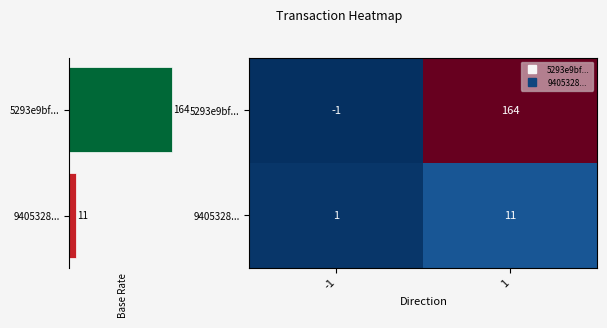

Is the value of 5293e9bf... at 1 greater than the value of 9405328... at 1?

Yes